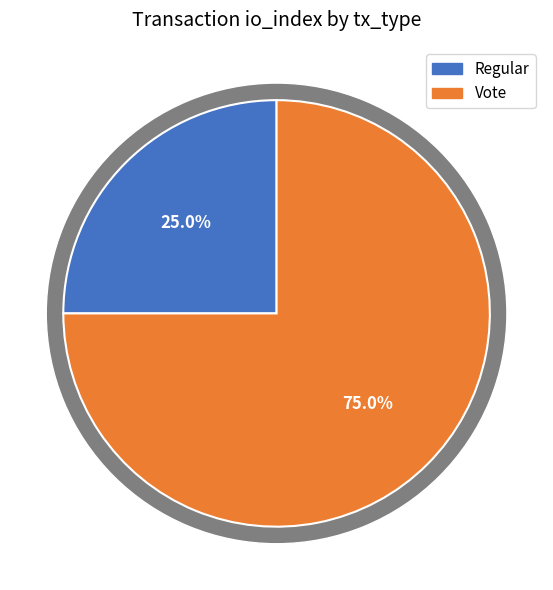

To the nearest percent, what is the combined percentage of Regular and Vote?

100%